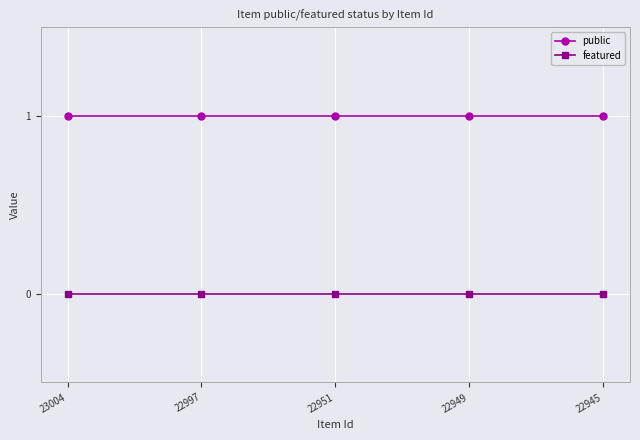

Does the chart have visible grid lines?

Yes